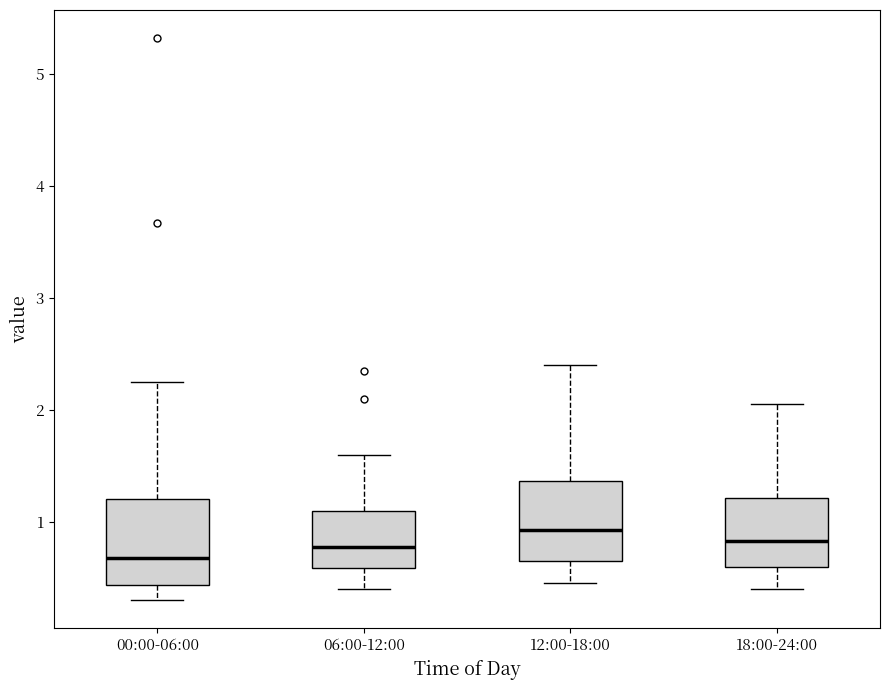

Where does the median line of the box for 06:00-12:00 sit on the y-axis? The values are not printed on the chart, so give them approximately, as read against the axis.

0.8